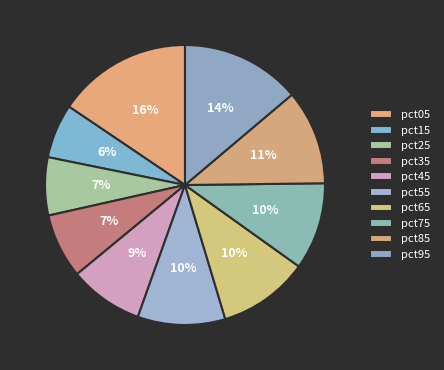

Do pct75 and pct65 together represent more than half of the pie?

No